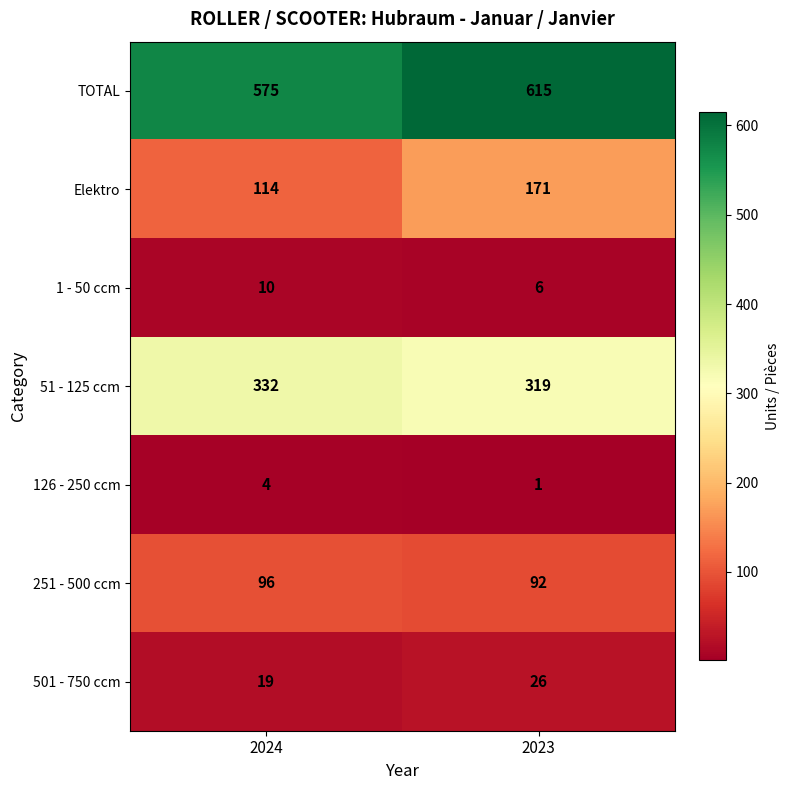

Reading left to right, list all the values displayed in this chart.

TOTAL: 575	615
Elektro: 114	171
1 - 50 ccm: 10	6
51 - 125 ccm: 332	319
126 - 250 ccm: 4	1
251 - 500 ccm: 96	92
501 - 750 ccm: 19	26